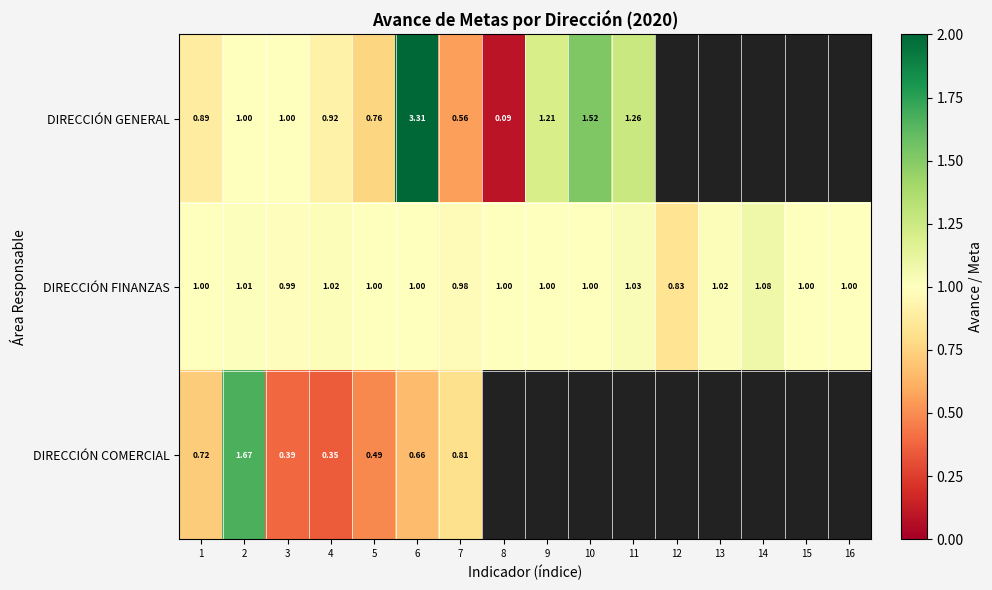

Rank the series at 6 from highest to lowest value.

DIRECCIÓN GENERAL, DIRECCIÓN FINANZAS, DIRECCIÓN COMERCIAL